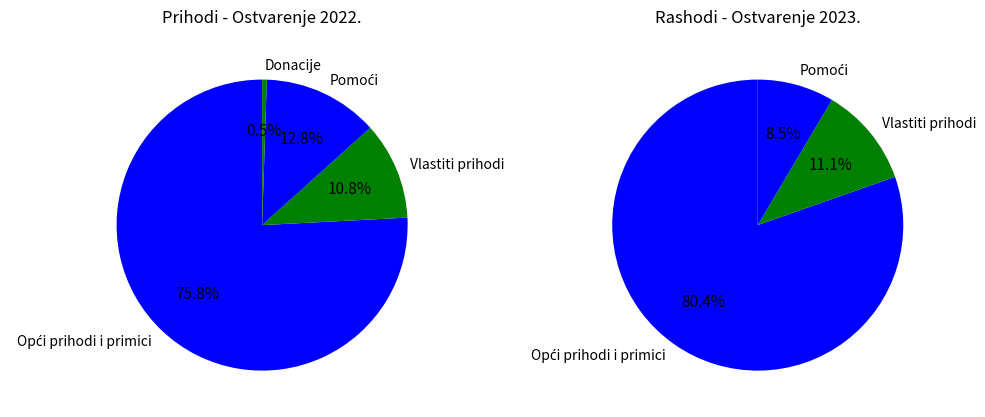

To the nearest percent, what percentage of the pie is Vlastiti prihodi?

11%